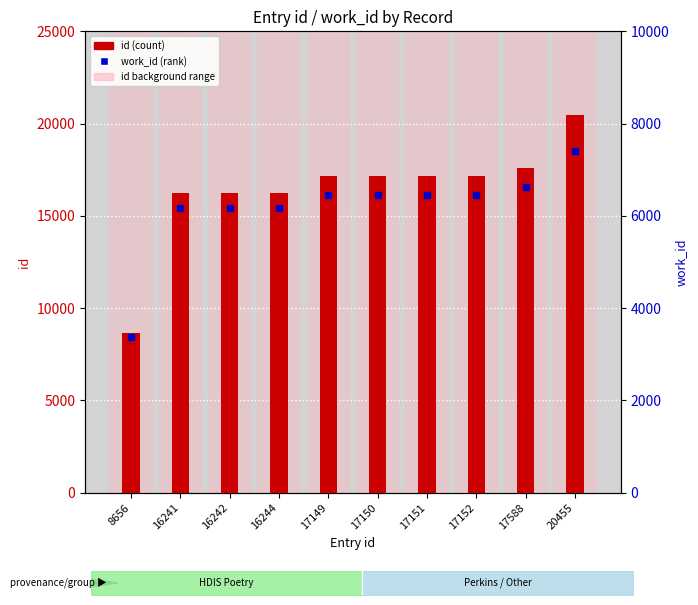

What are all the series names shown in the legend?

id, work_id